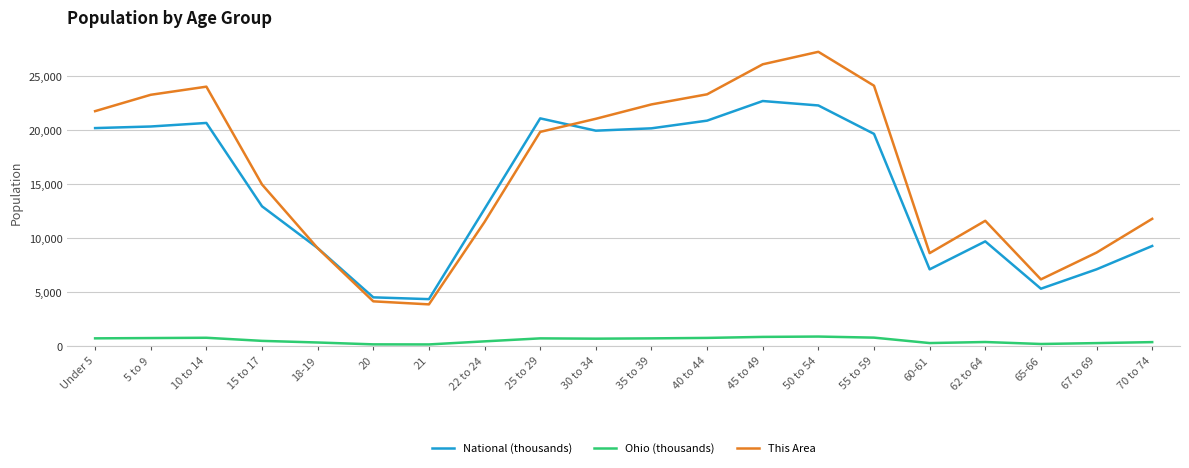

How many values in the This Area series are below 19848?

10